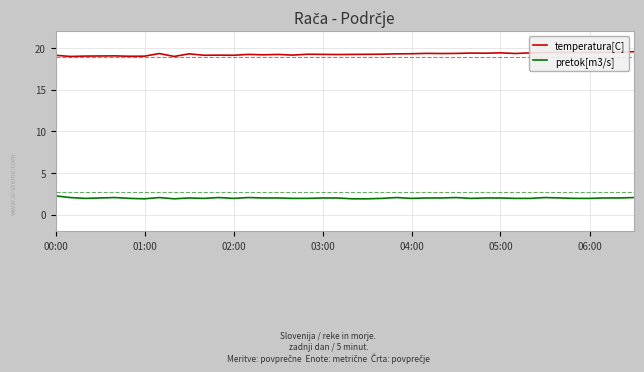

Which series has the largest total across all categories?

temperatura[C]